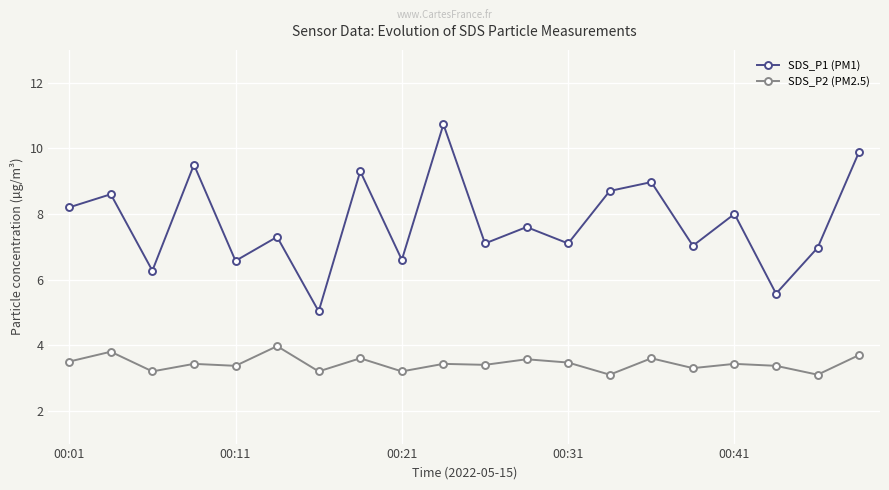

Which series has the widest spread of values?

SDS_P1 (PM1)